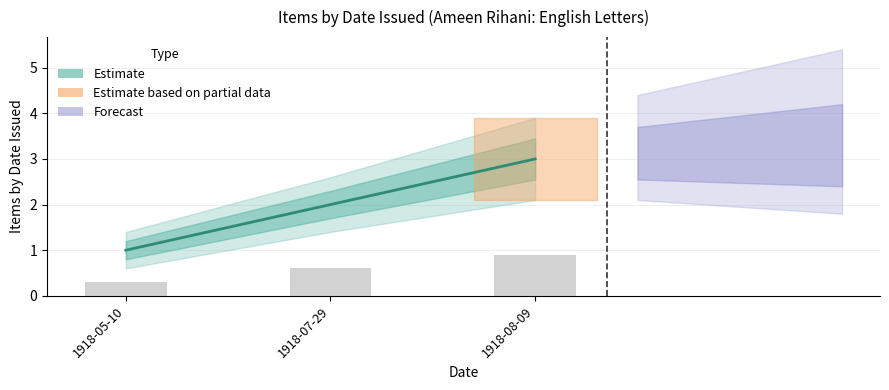

Is it true that the value at 1918-08-09 is 0.9?

True